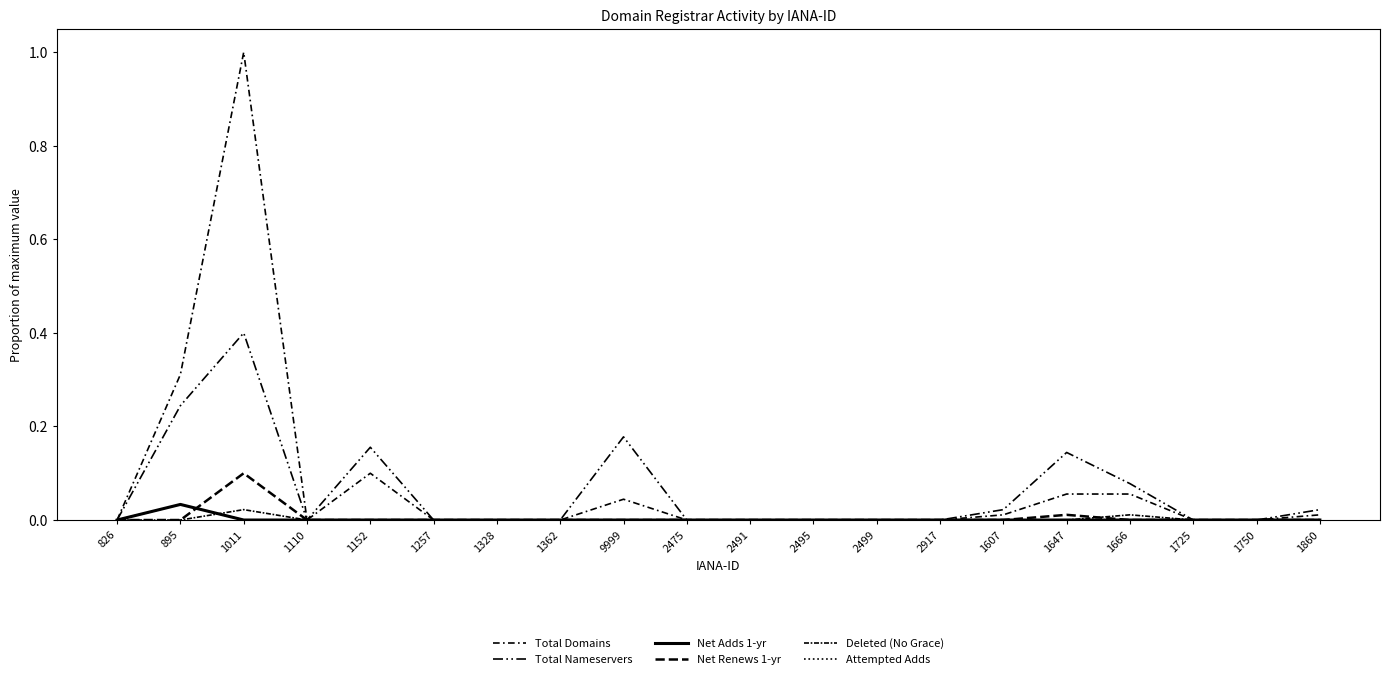

Which series changed the most between 895 and 2495?

Total Domains